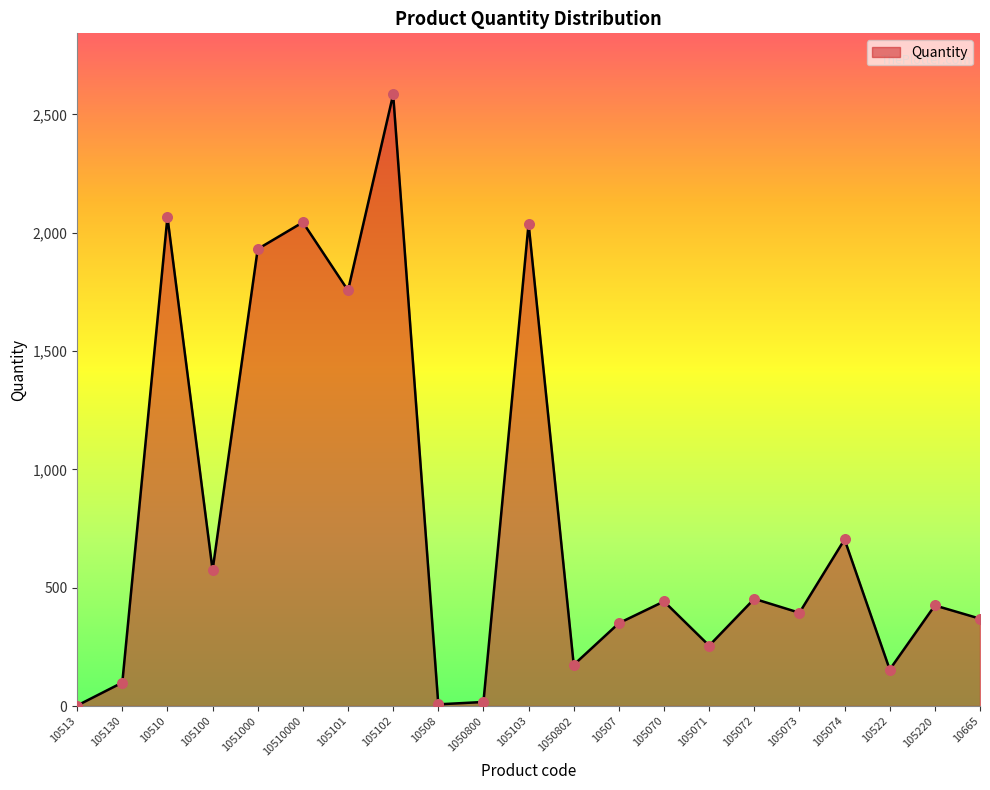

Approximately how many times larger is the value at 1050802 compared to 1051000?

0.1